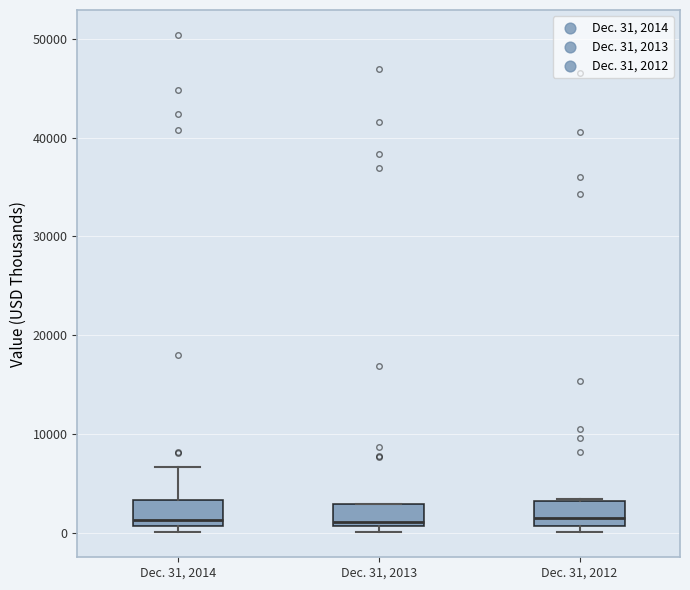

Reading left to right, read every box against the y-axis: the position of its median line, the range the box covers, and the ends of its whiskers. The values are not printed on the chart, so give them approximately, as read against the axis.

Dec. 31, 2014: median 1000 (just above the box's lower edge), box 1000 to 3000, whiskers 0 to 7000
Dec. 31, 2013: median 1000 (just above the box's lower edge), box 1000 to 3000, whiskers 0 to 3000
Dec. 31, 2012: median 2000, box 1000 to 3000, whiskers 0 to 3000